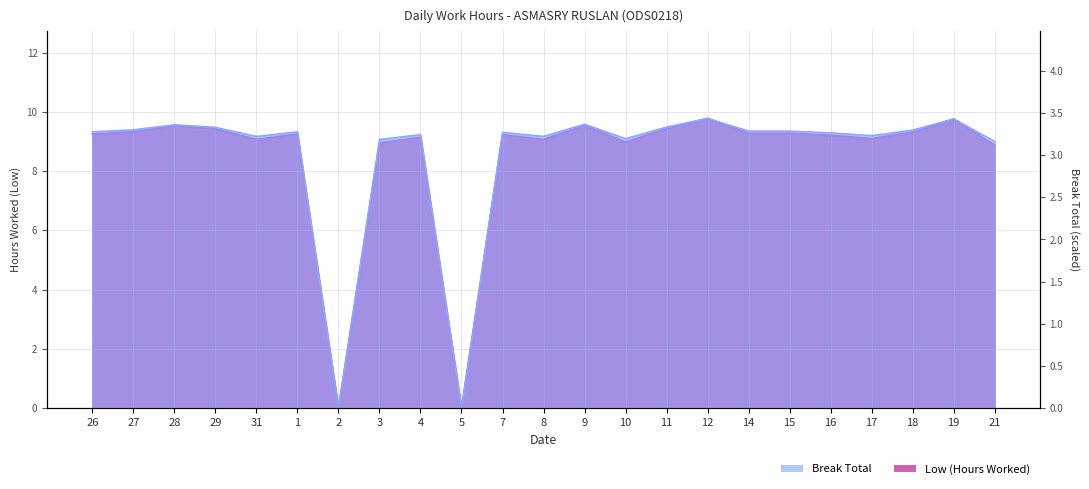

What is the approximate value at 11?

9.4